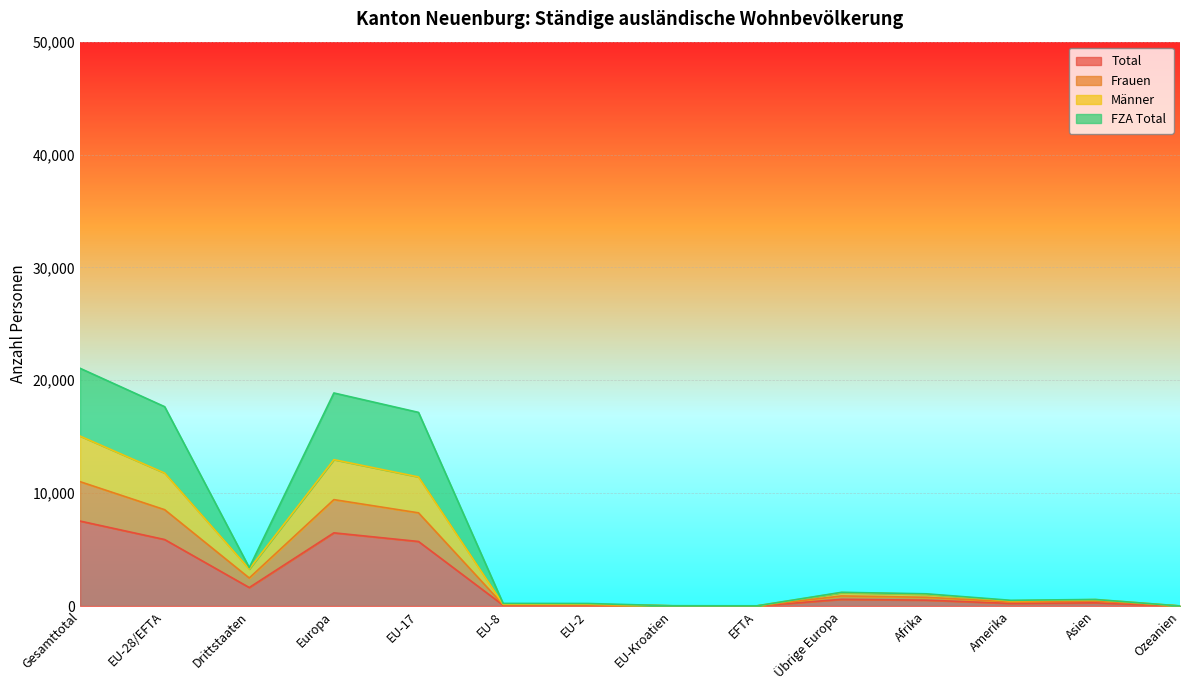

What is the maximum value shown in the chart?

21064.3